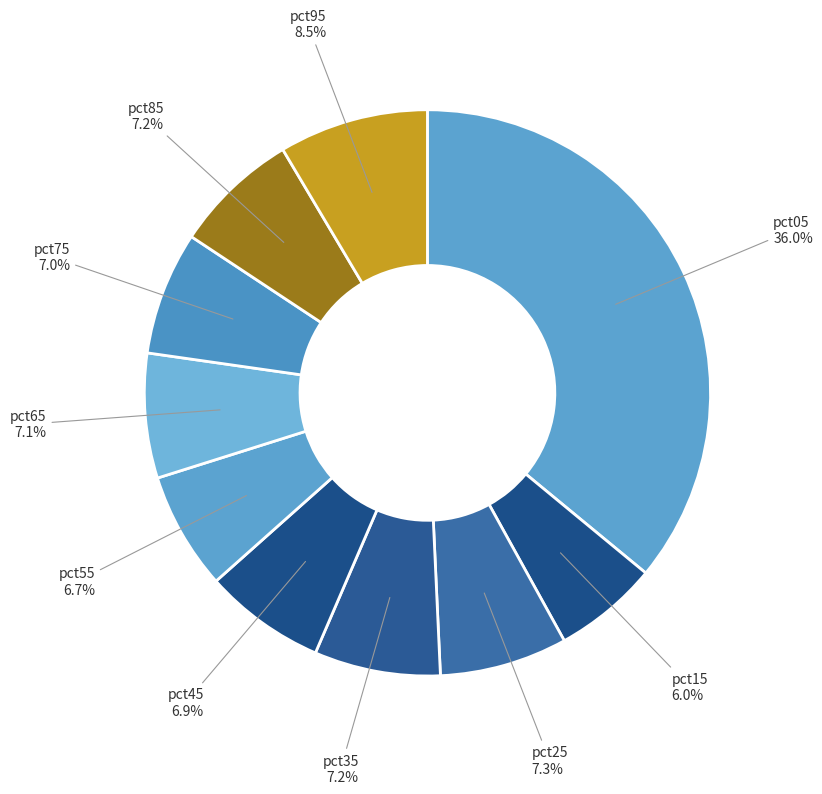

Is there any slice that represents more than half of the pie?

No